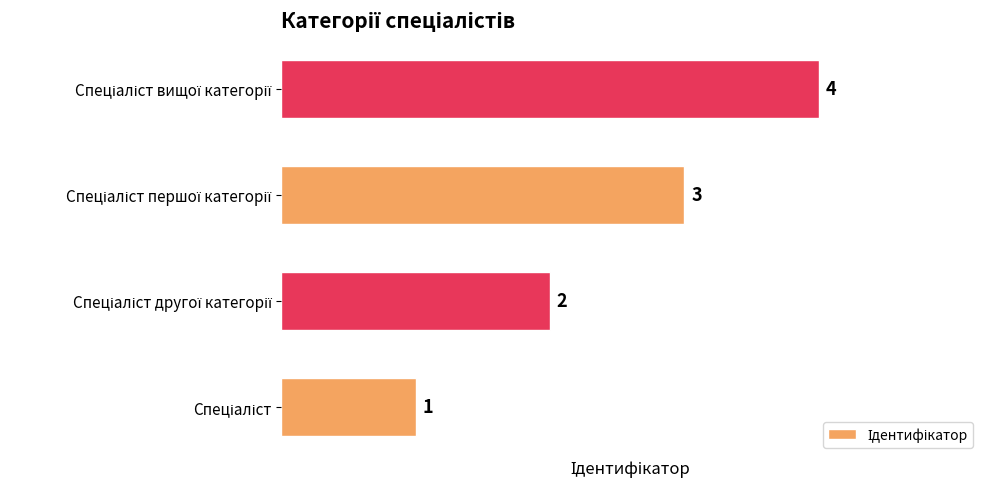

Count the values in the range 2 to 4.

3